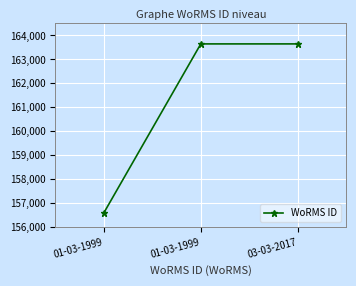

Reading left to right, transcribe all the data shown in this chart.

156598	163646	163646